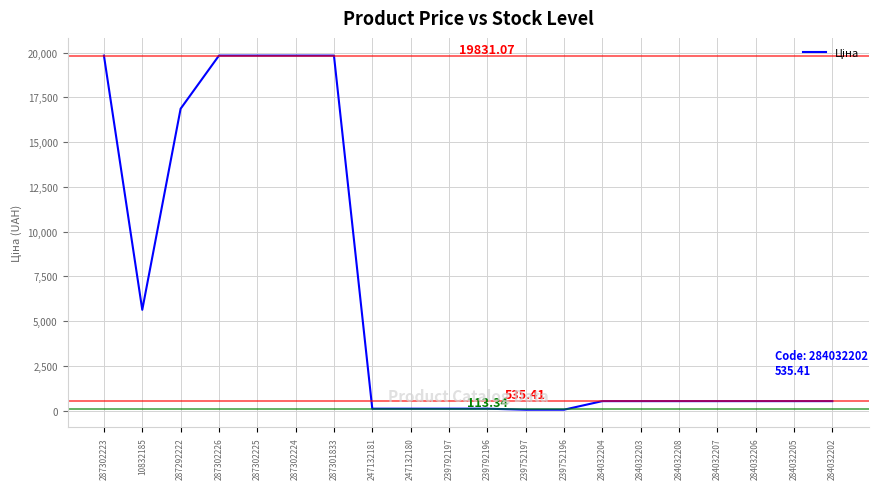

What is the difference between the maximum and minimum values?

19774.4